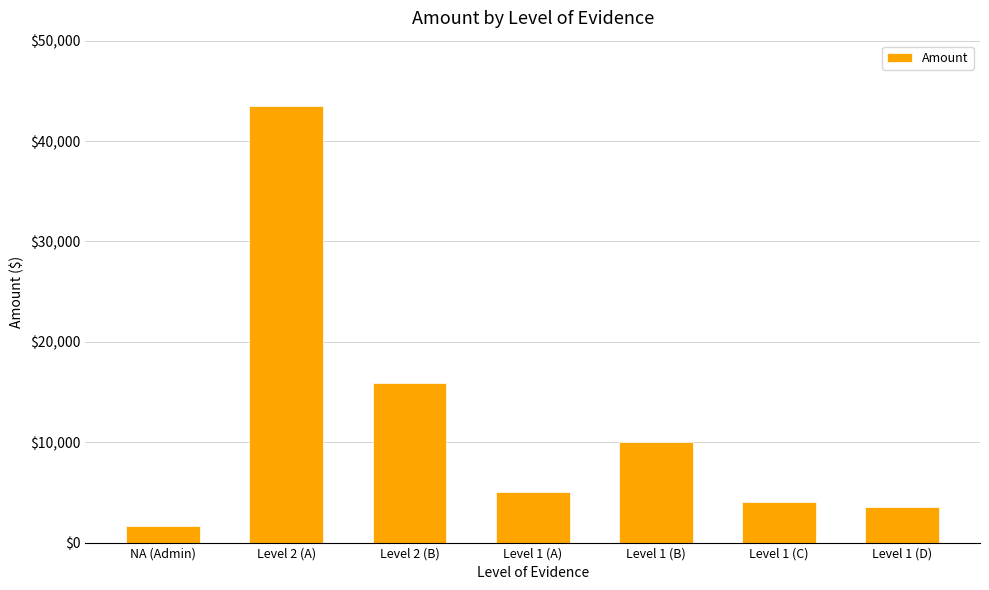

Is it true that the value at Level 1 (D) is 3500.0?

True